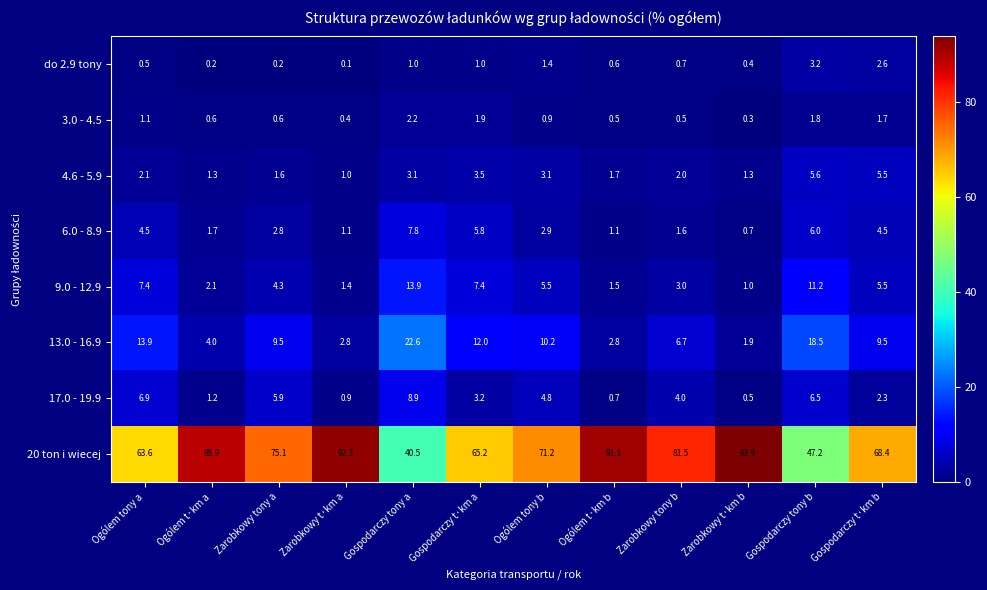

At which label does 17.0 - 19.9 reach its peak?

Gospodarczy tony a